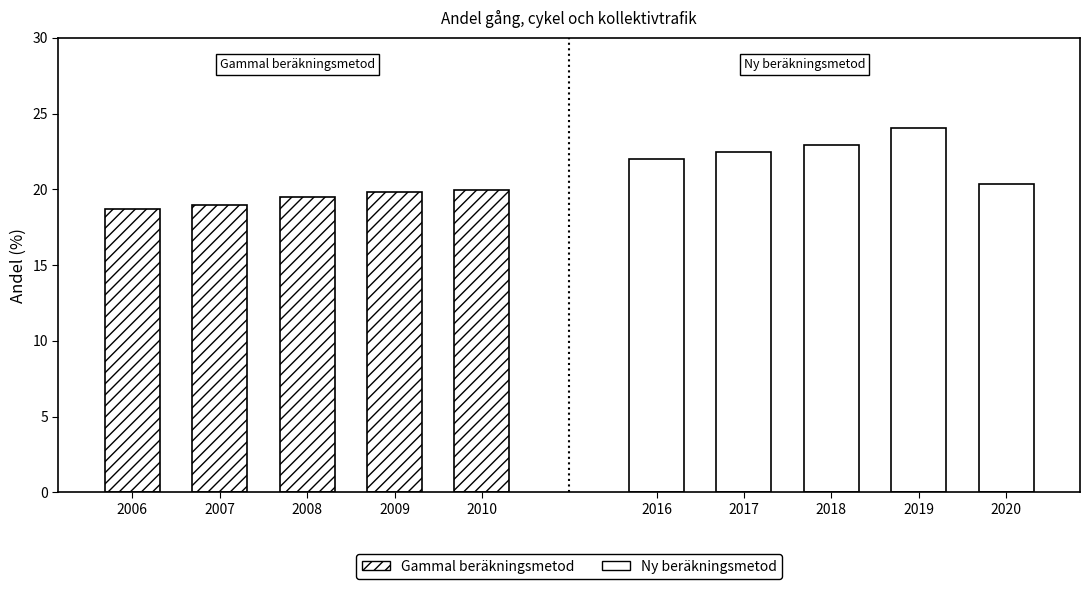

Which label corresponds to the smallest value in the chart?

2006